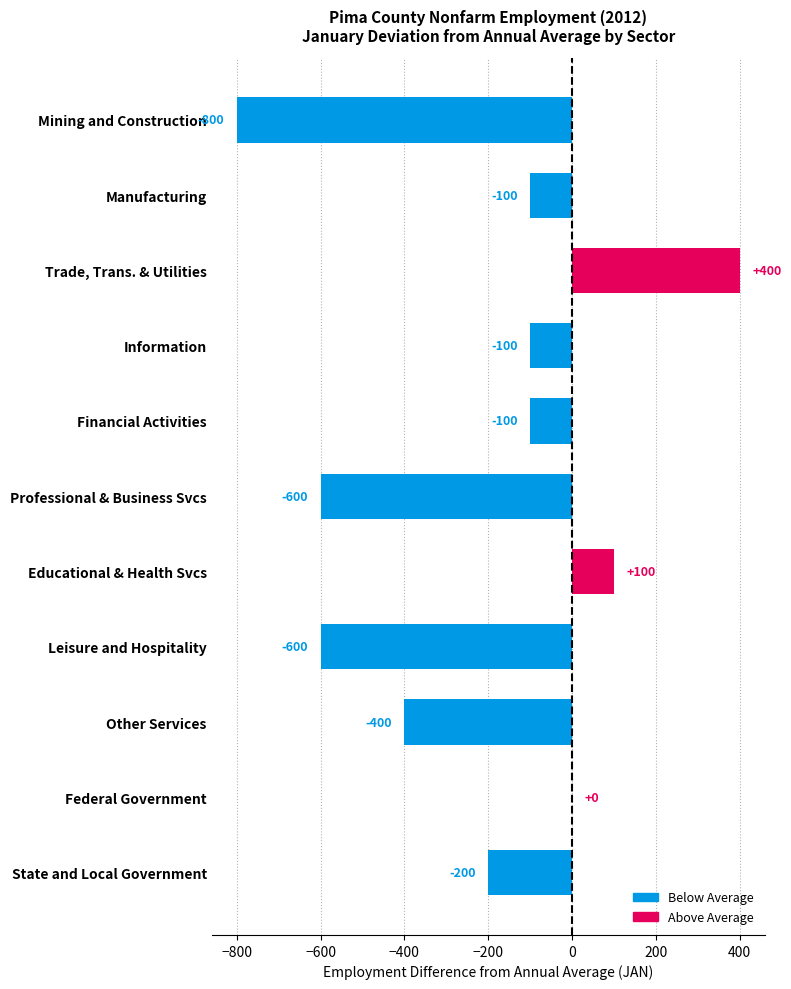

Count the number of data series in this chart.

1